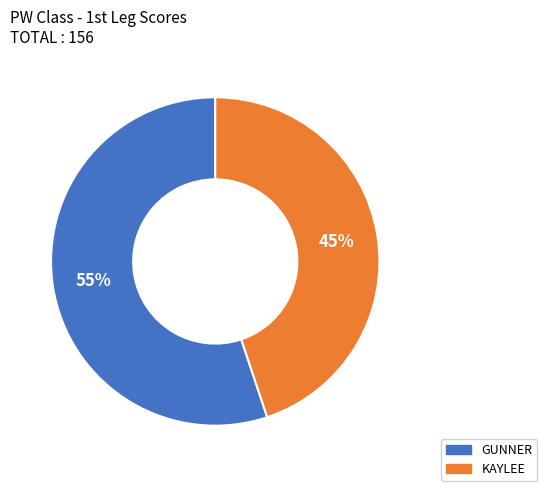

The KAYLEE slice represents 57% of the pie. True or false?

False